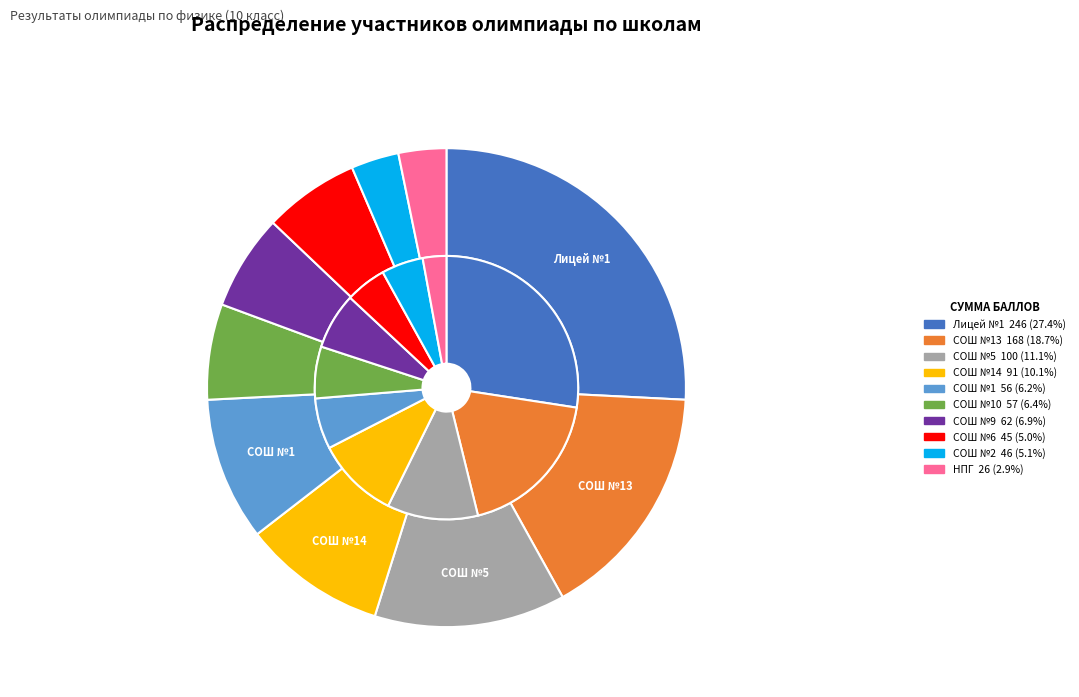

How many slices are in this pie chart?

10